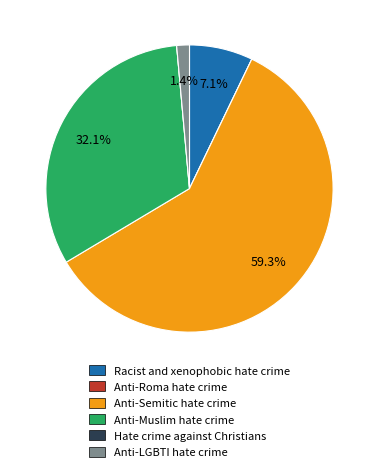

Which slice represents more than half of the pie?

Anti-Semitic hate crime